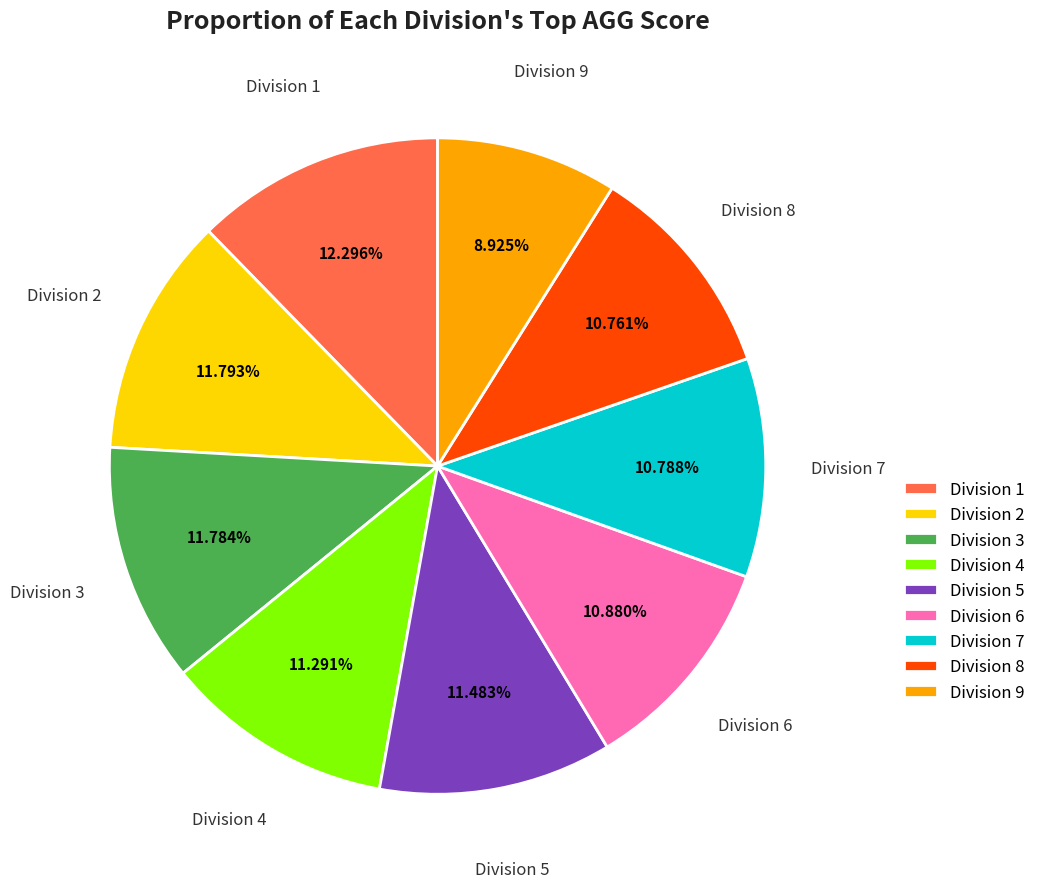

Is Division 4 the majority of the pie?

No